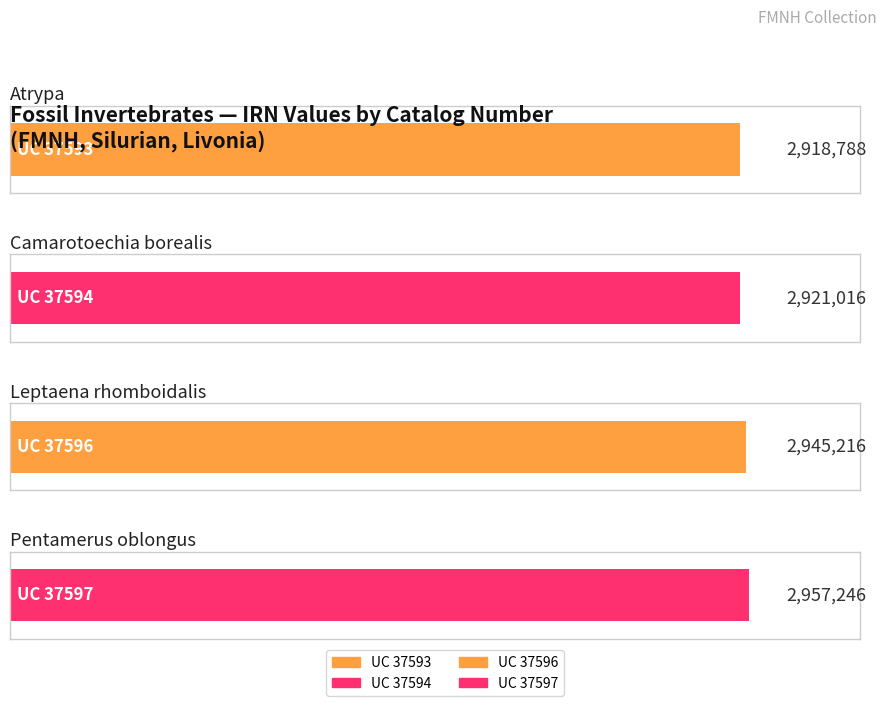

What is the value of the 2nd bar from the left?

2921016